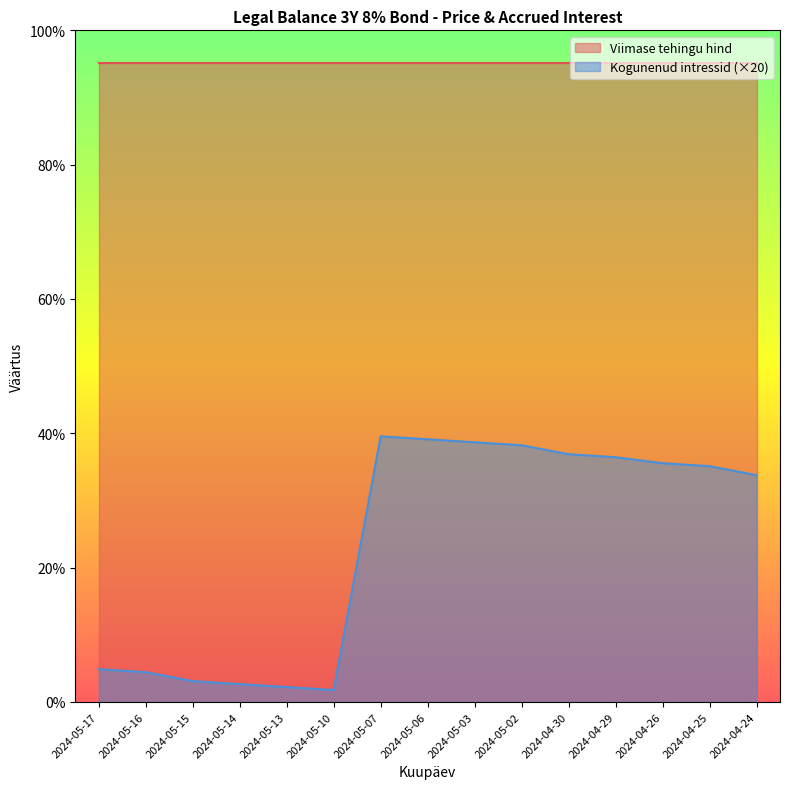

What is the difference between the maximum and minimum values in the Kogunenud intressid (×20) series?

37.8